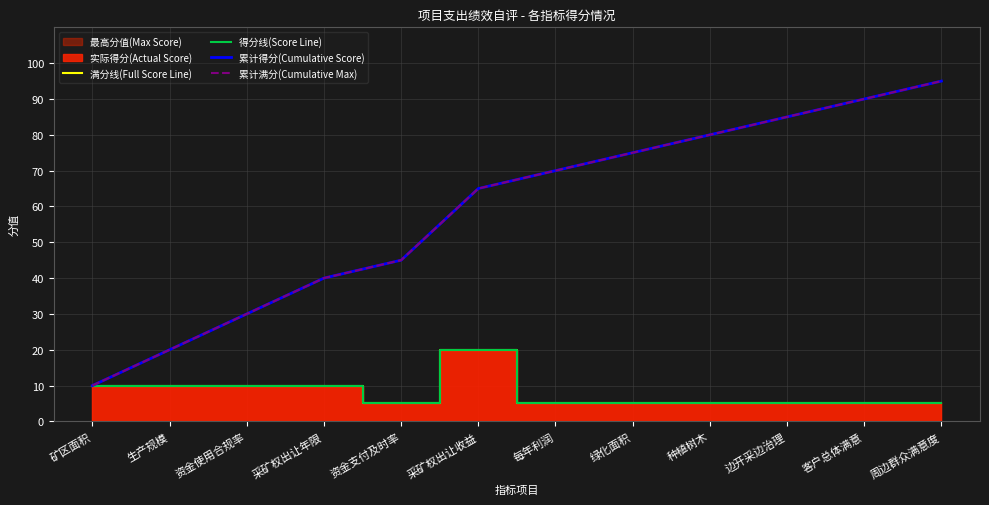

True or false: 满分线(Full Score Line) has more than 2 interior local peaks.

False